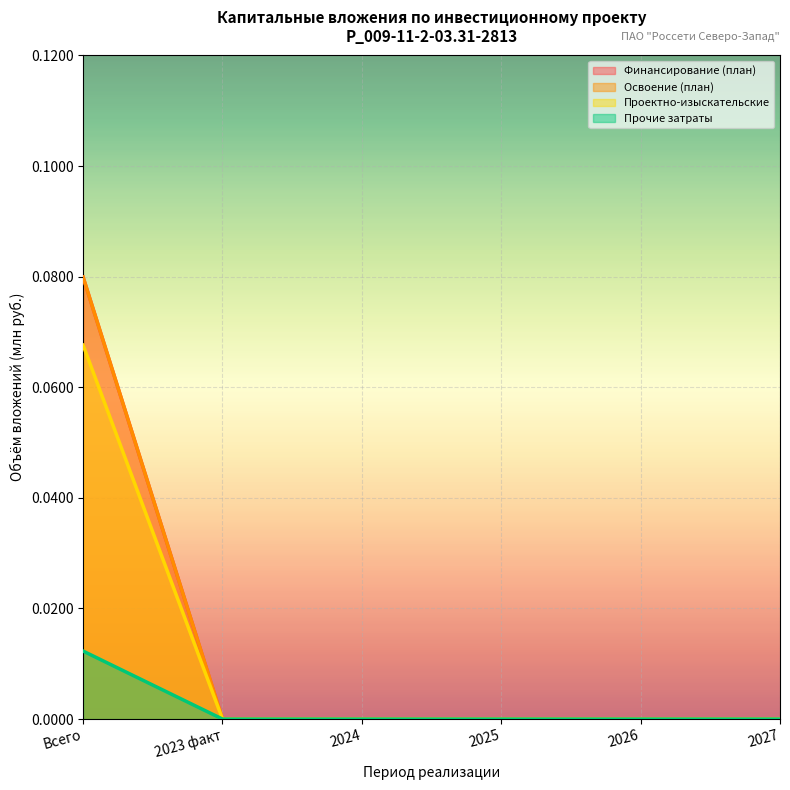

Count the Прочие затраты values in the range 0 to 1.

6